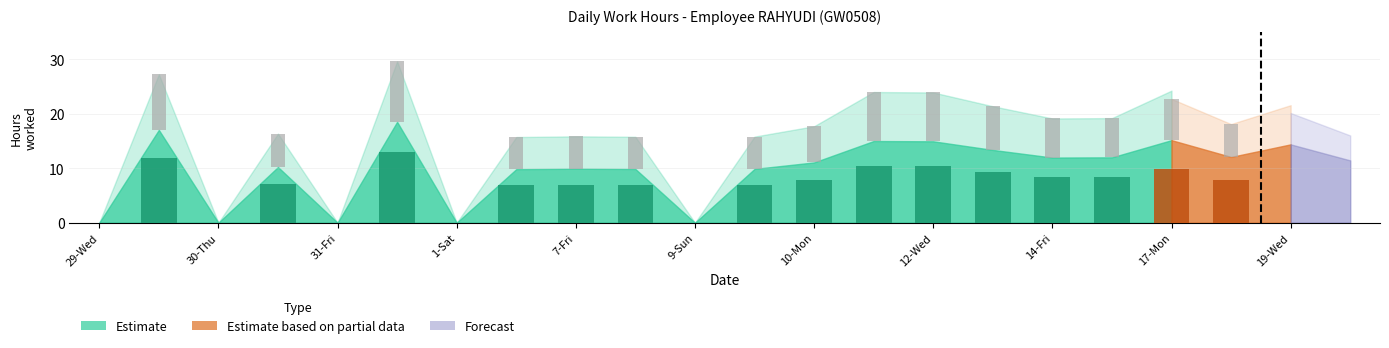

How many bars are there in each group?

3